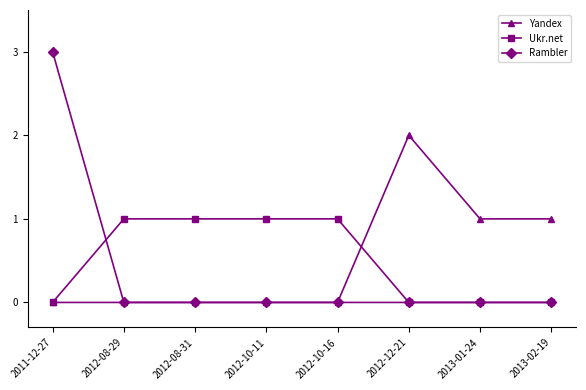

Which series has the largest range (max minus min)?

Rambler